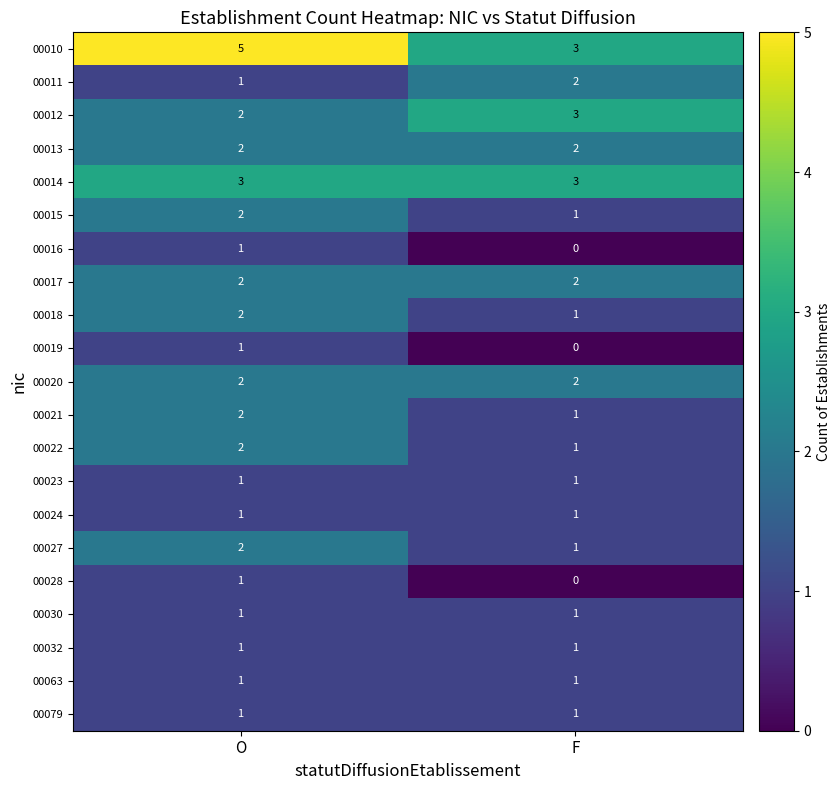

Is it true that 00021 equals 1 at F?

True